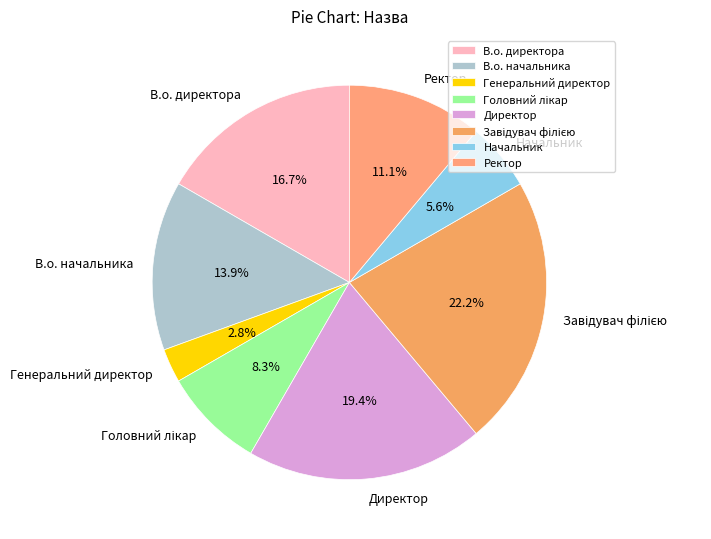

What is the smallest slice in the pie chart?

Генеральний директор